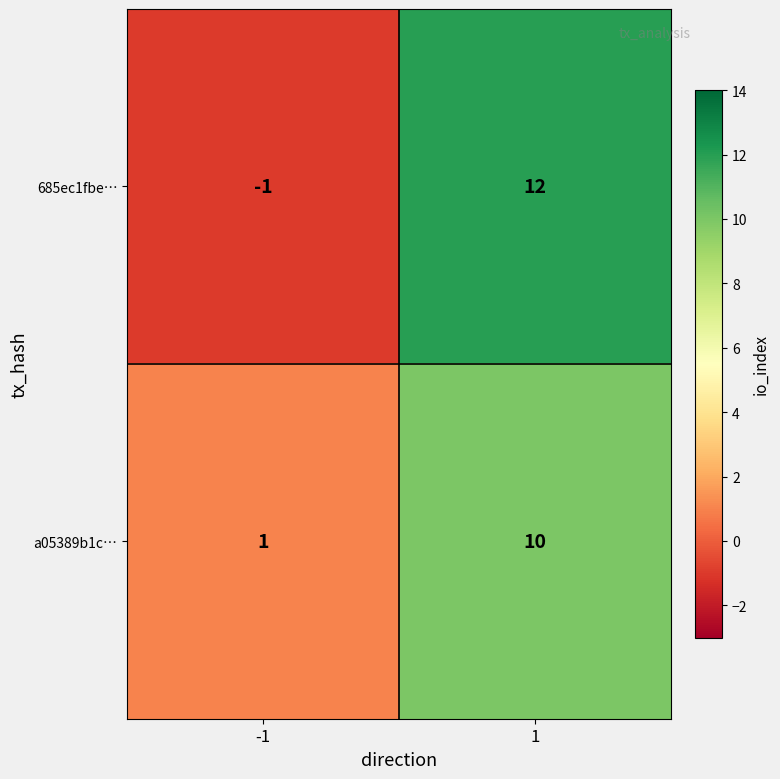

What is the greatest value displayed?

12